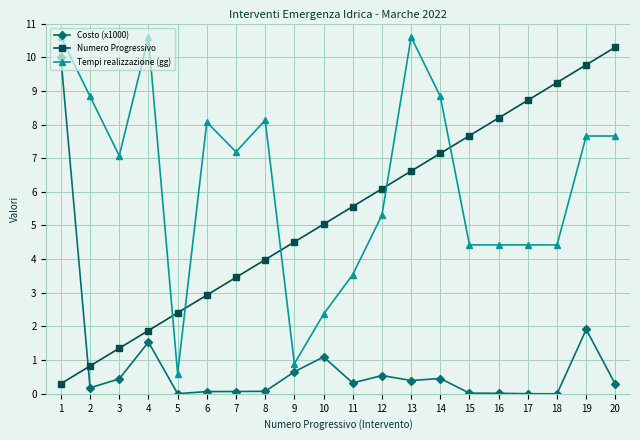

The Tempi realizzazione (gg) series shows 2.4 at 11. True or false?

False